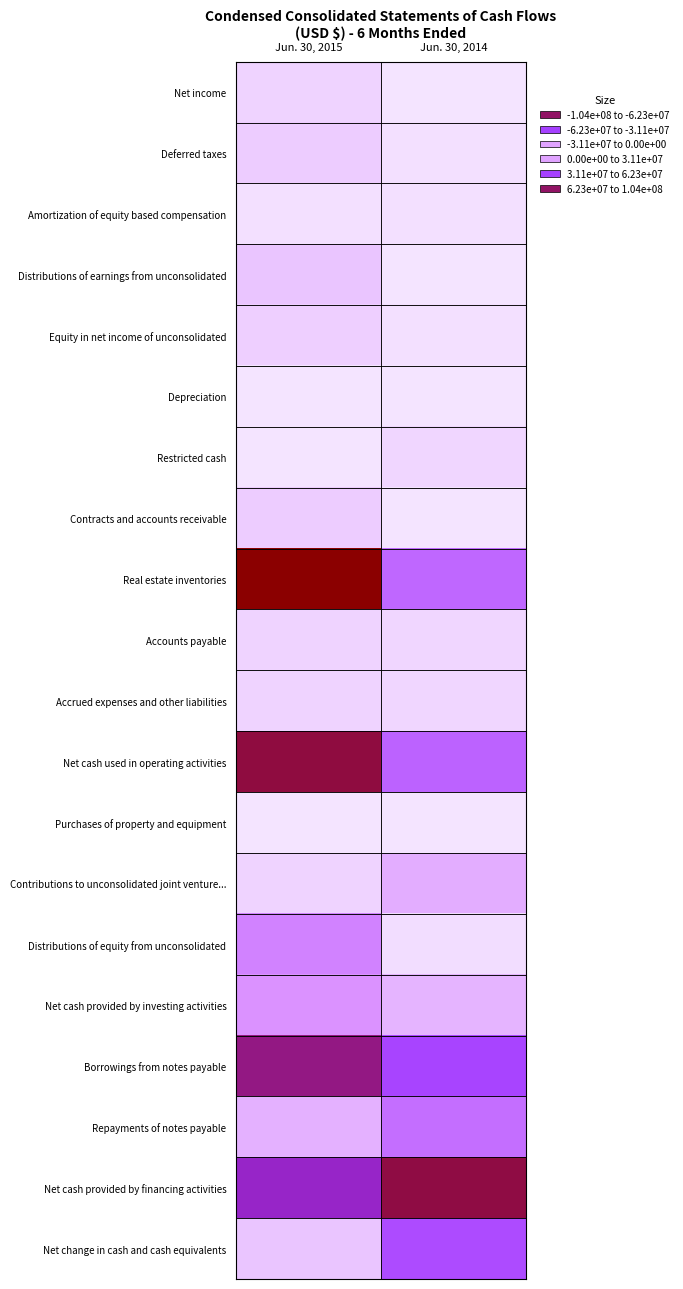

Reading right to left, extract all data points from this chart.

Net income: Jun. 30, 2014=491371	Jun. 30, 2015=4819717
Deferred taxes: Jun. 30, 2014=-1442533	Jun. 30, 2015=-5840516
Amortization of equity based compensation: Jun. 30, 2014=1247618	Jun. 30, 2015=1234884
Distributions of earnings from unconsolidated: Jun. 30, 2014=370075	Jun. 30, 2015=7451996
Equity in net income of unconsolidated: Jun. 30, 2014=-944728	Jun. 30, 2015=-5123922
Depreciation: Jun. 30, 2014=138933	Jun. 30, 2015=231812
Restricted cash: Jun. 30, 2014=-3553695	Jun. 30, 2015=147876
Contracts and accounts receivable: Jun. 30, 2014=-210657	Jun. 30, 2015=6015841
Real estate inventories: Jun. 30, 2014=-33933637	Jun. 30, 2015=-103750216
Accounts payable: Jun. 30, 2014=3997845	Jun. 30, 2015=4093788
Accrued expenses and other liabilities: Jun. 30, 2014=-3494510	Jun. 30, 2015=-4703557
Net cash used in operating activities: Jun. 30, 2014=-35145660	Jun. 30, 2015=-90166148
Purchases of property and equipment: Jun. 30, 2014=-697443	Jun. 30, 2015=-237948
Contributions to unconsolidated joint venture...: Jun. 30, 2014=-13401721	Jun. 30, 2015=-4712067
Distributions of equity from unconsolidated: Jun. 30, 2014=2407115	Jun. 30, 2015=24806006
Net cash provided by investing activities: Jun. 30, 2014=-11692049	Jun. 30, 2015=19855991
Borrowings from notes payable: Jun. 30, 2014=45327765	Jun. 30, 2015=76249616
Repayments of notes payable: Jun. 30, 2014=-31534951	Jun. 30, 2015=-12517191
Net cash provided by financing activities: Jun. 30, 2014=89604555	Jun. 30, 2015=62910625
Net change in cash and cash equivalents: Jun. 30, 2014=42766846	Jun. 30, 2015=-7399532